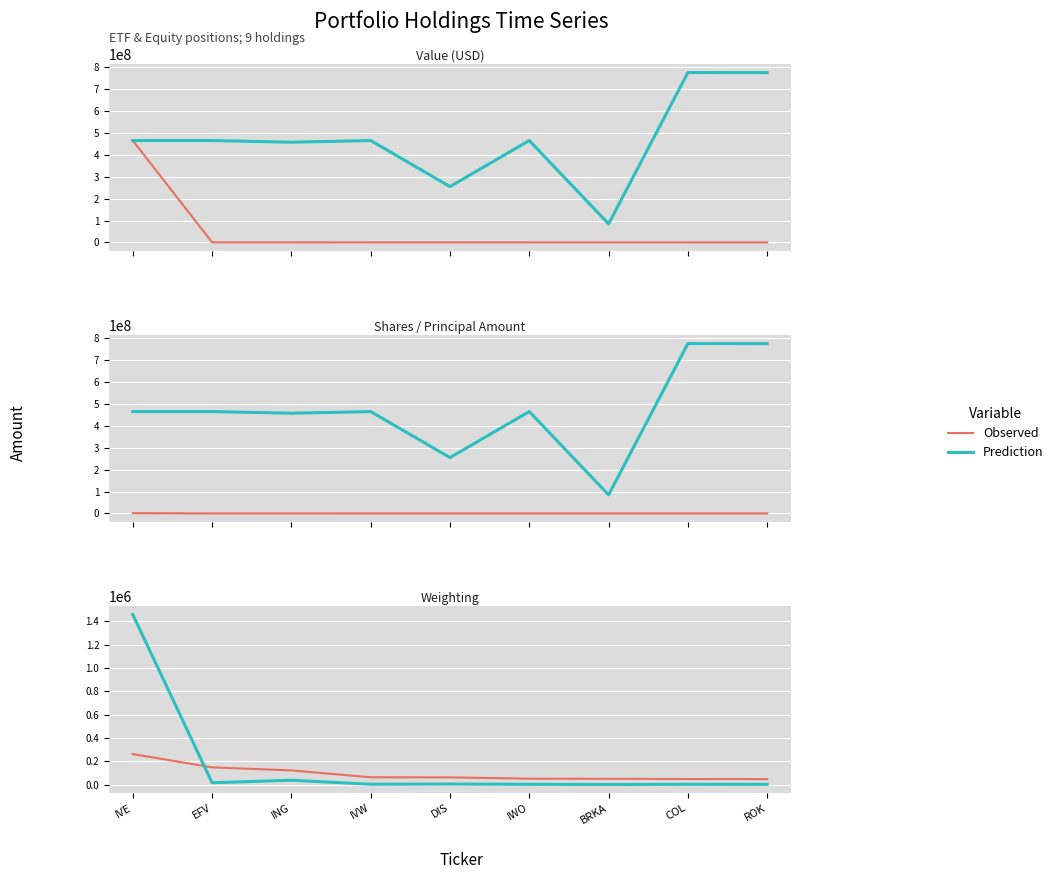

Where is the first local minimum for Prediction?

EFV